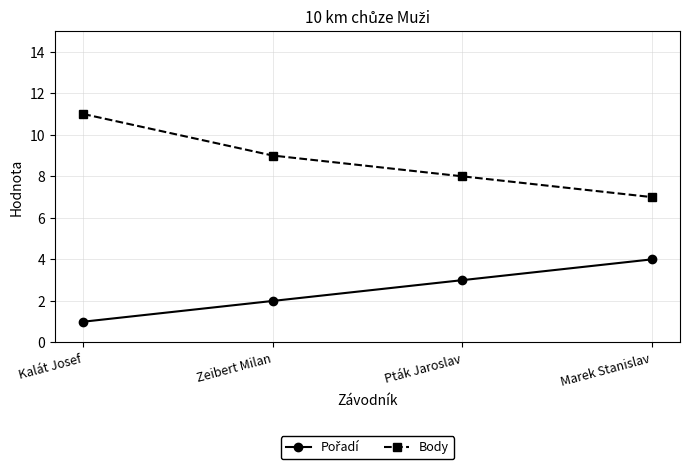

What is the label of the 1st point from the right?

Marek Stanislav